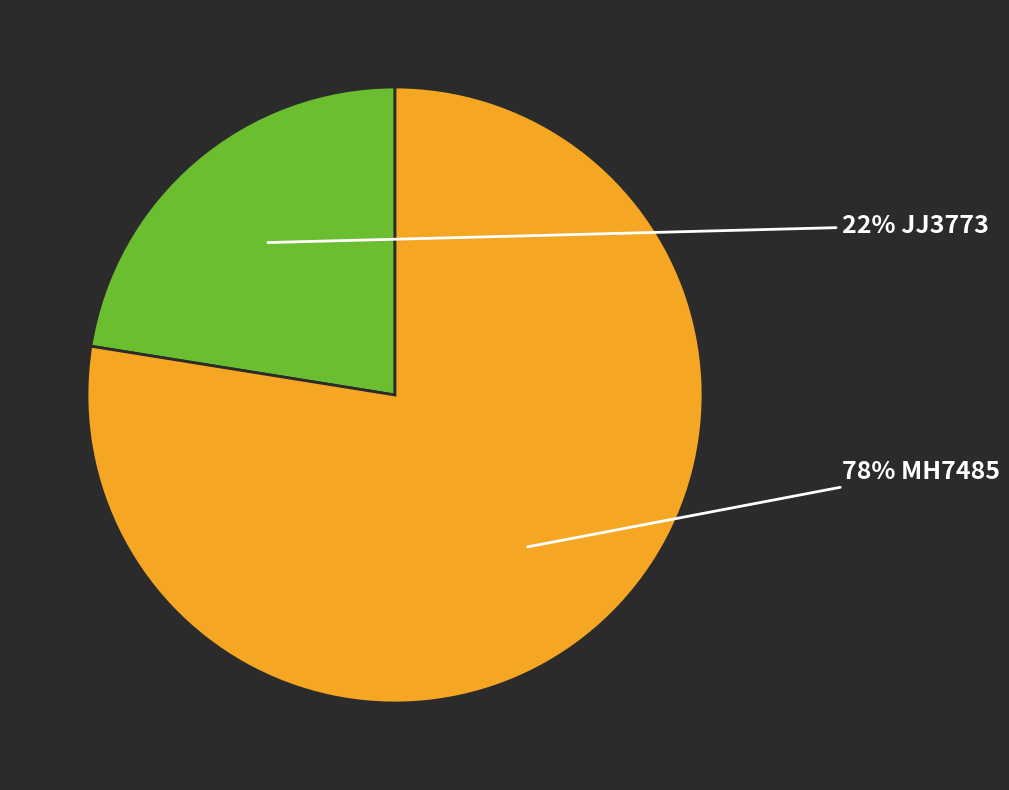

To the nearest percent, what is the average slice percentage?

50%